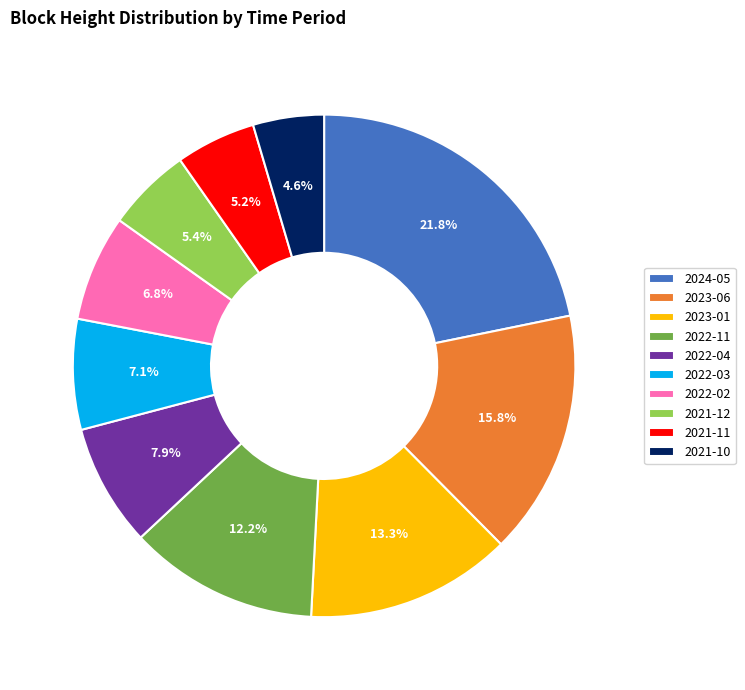

Which category has the biggest portion of the pie?

2024-05